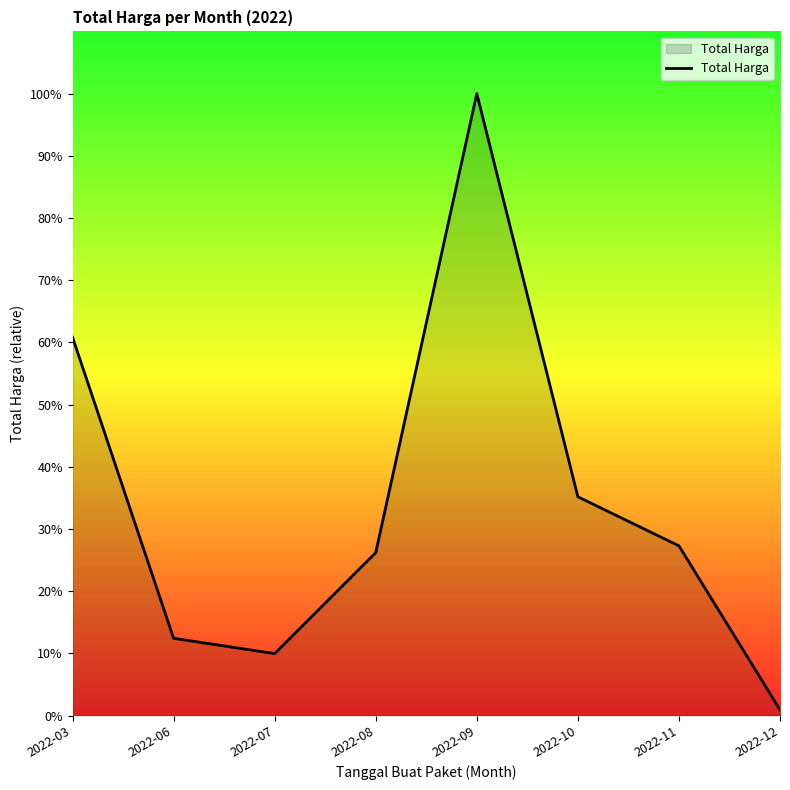

List the labels in order of value, smallest first.

2022-12, 2022-07, 2022-06, 2022-08, 2022-11, 2022-10, 2022-03, 2022-09